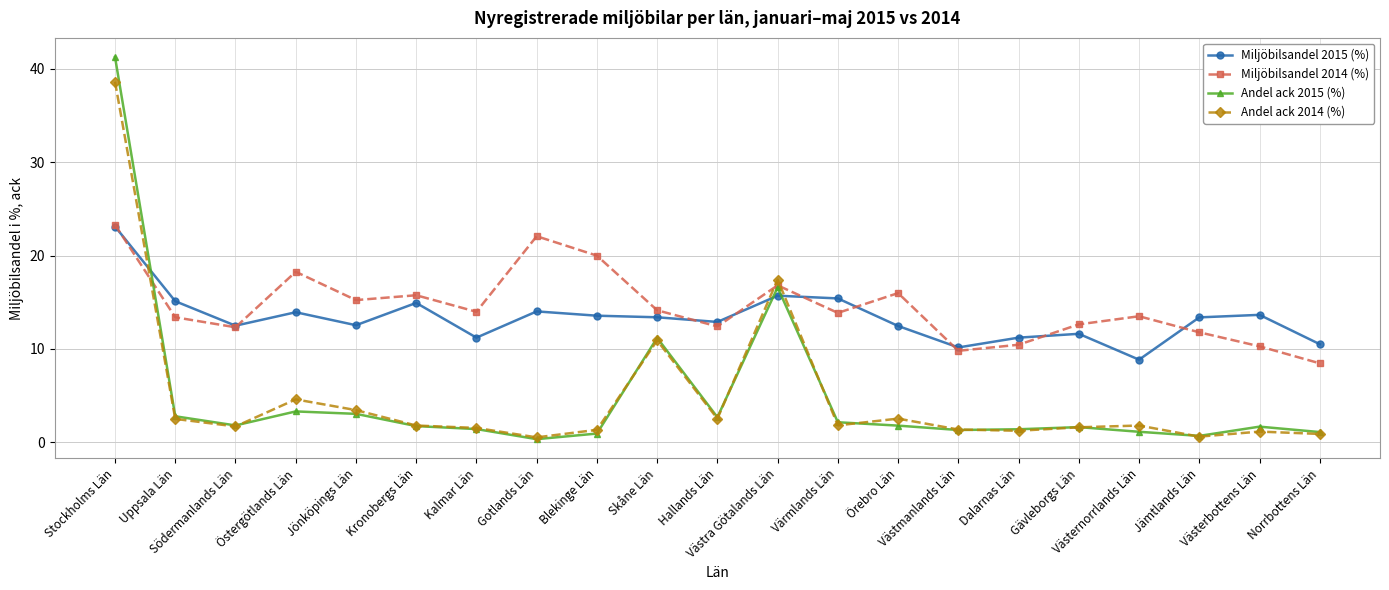

True or false: Andel ack 2014 (%) and Miljöbilsandel 2015 (%) cross at least once.

True